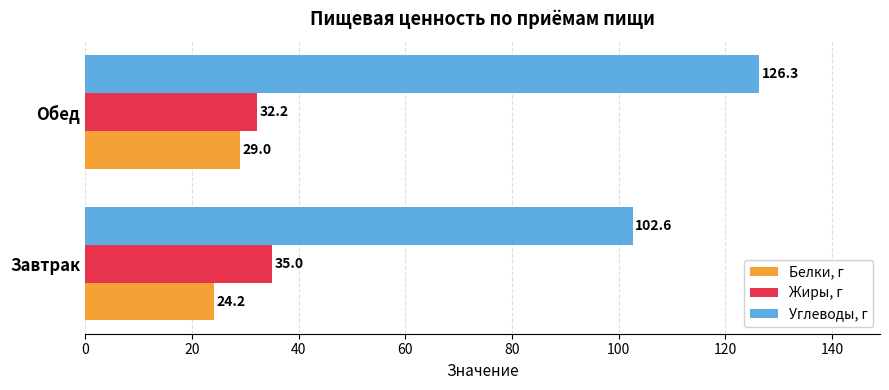

Which category has the lowest value across all series?

Завтрак